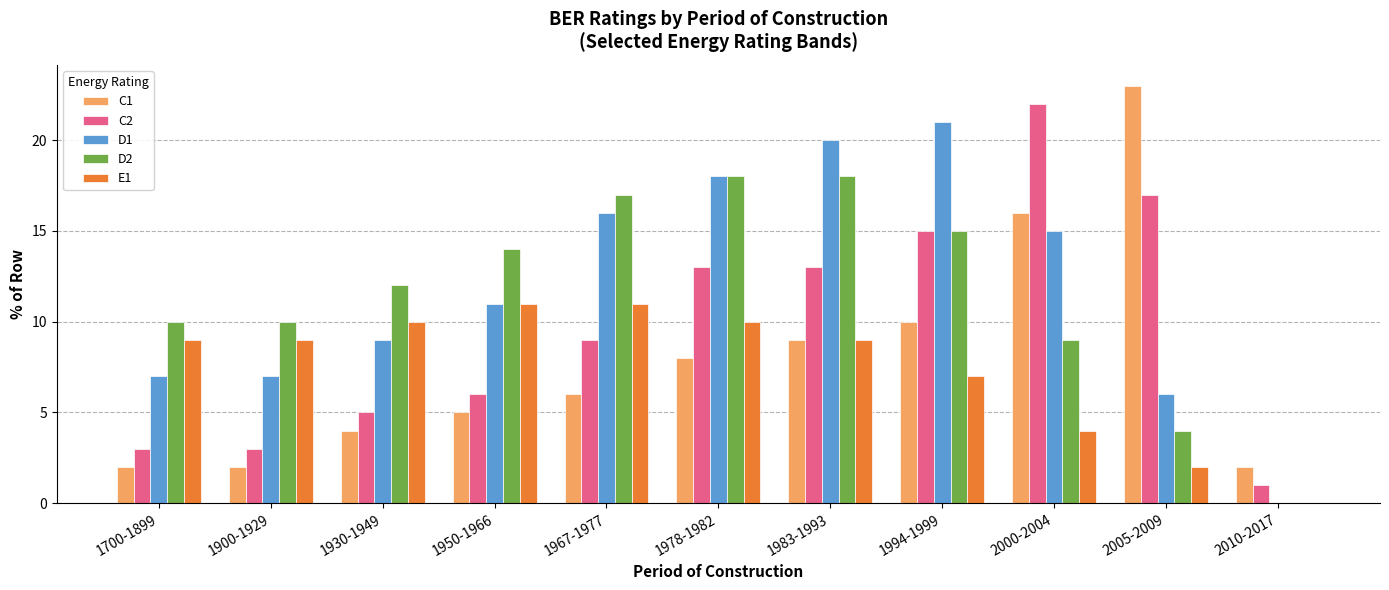

Where is E1 nearest to the value 5?

2000-2004